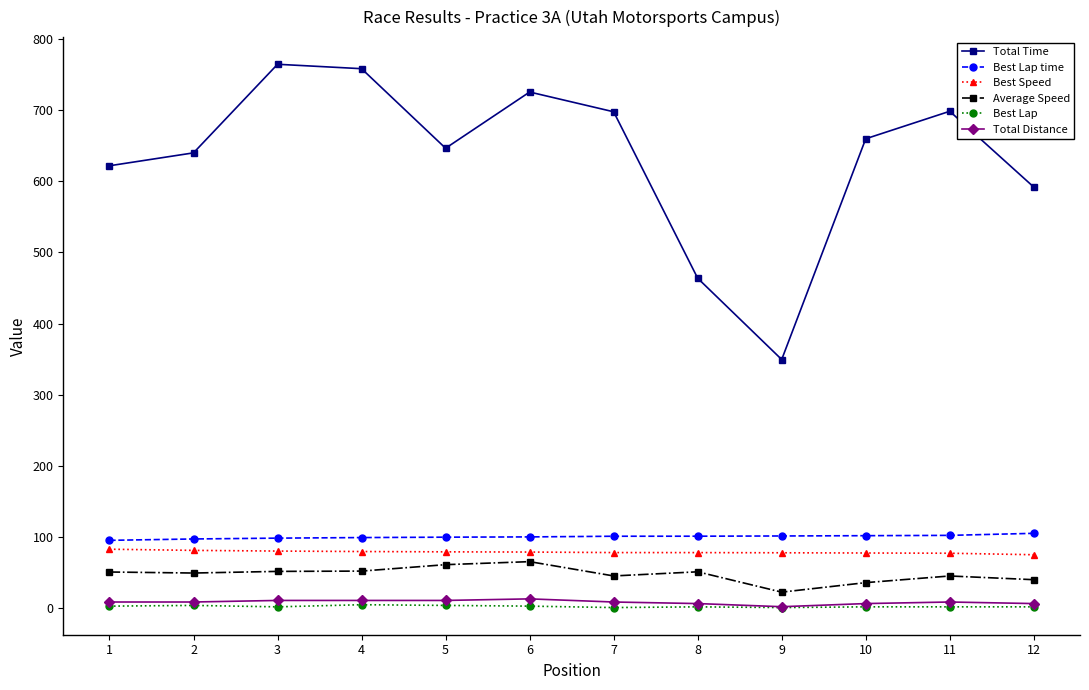

The Best Lap time series shows 102.0 at 10. True or false?

True